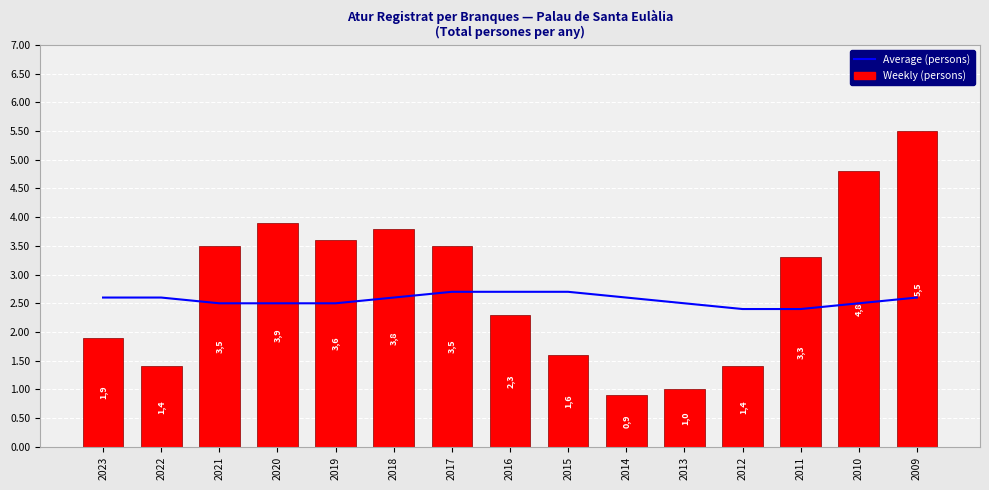

List the series in order of their overall mean, lowest first.

Average (persons), Weekly (persons)